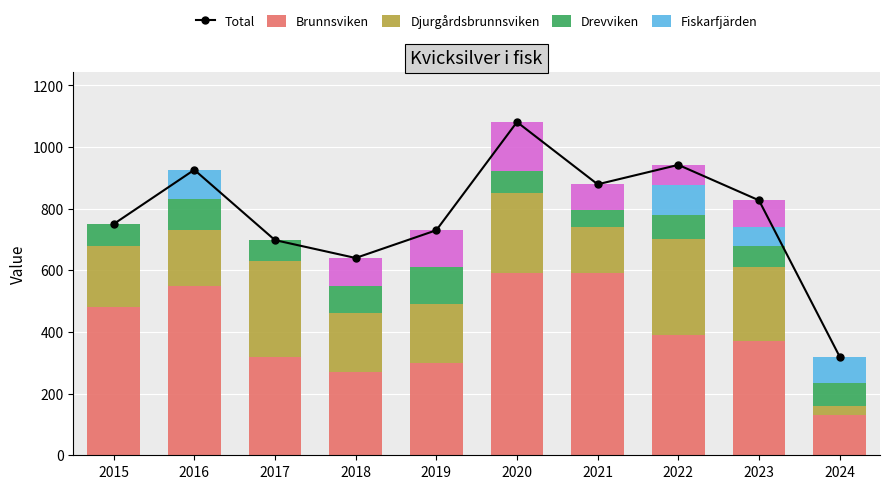

Reading right to left, what are all the values shown in this chart?

Total: 2024=320	2023=827	2022=942	2021=879	2020=1081	2019=730	2018=640	2017=698	2016=926	2015=750
Brunnsviken: 2024=130	2023=370	2022=390	2021=590	2020=590	2019=300	2018=270	2017=320	2016=550	2015=480
Djurgårdsbrunnsviken: 2024=30	2023=240	2022=310	2021=150	2020=260	2019=190	2018=190	2017=310	2016=180	2015=200
Drevviken: 2024=75	2023=69	2022=78	2021=56	2020=71	2019=120	2018=90	2017=68	2016=100	2015=70
Fiskarfjärden: 2024=85	2023=60	2022=100	2021=0	2020=0	2019=0	2018=0	2017=0	2016=96	2015=0
Flaten: 2024=0	2023=88	2022=64	2021=83	2020=160	2019=120	2018=90	2017=0	2016=0	2015=0